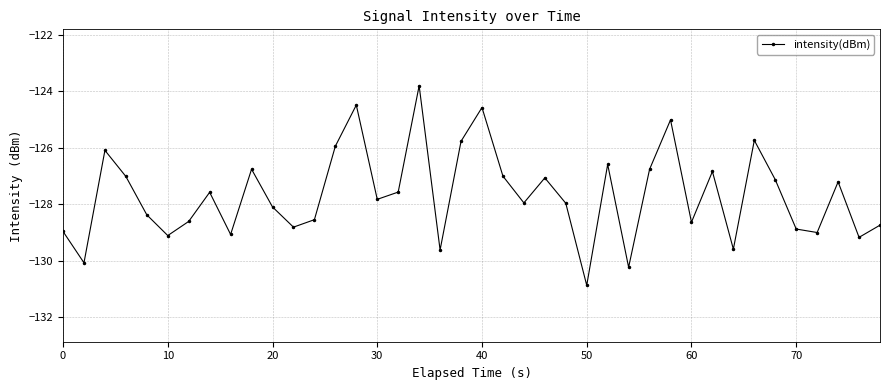

What is the minimum value shown in the chart?

-130.9